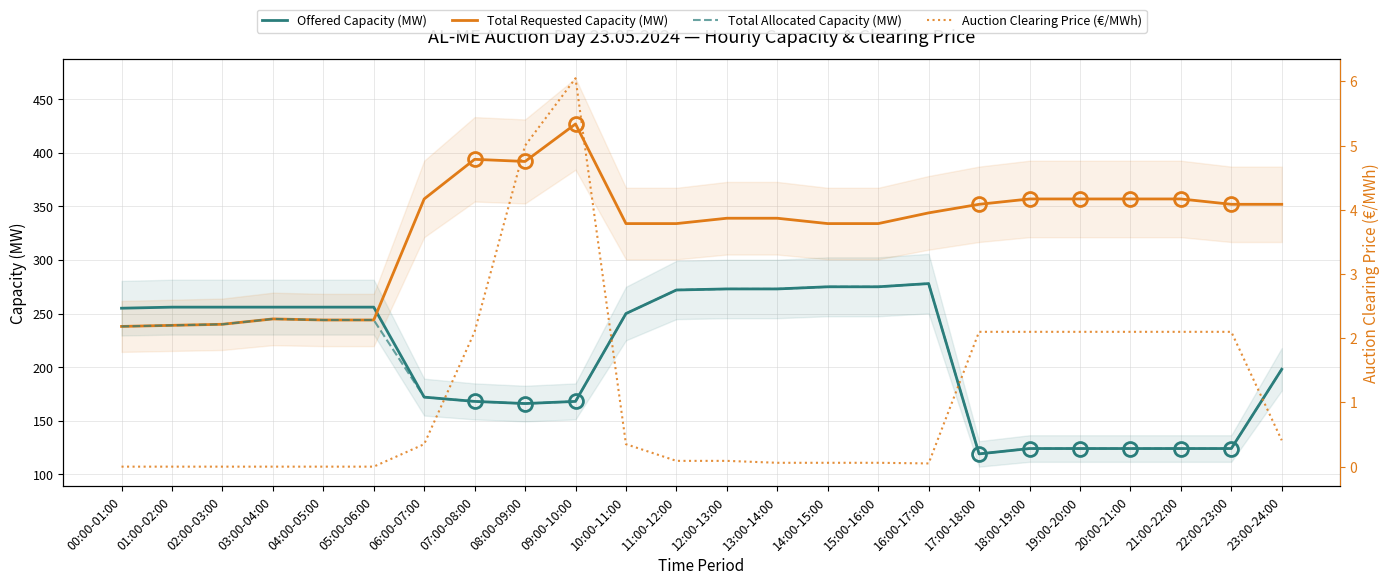

Between 07:00-08:00 and 22:00-23:00, which series saw the biggest shift?

Offered Capacity (MW)